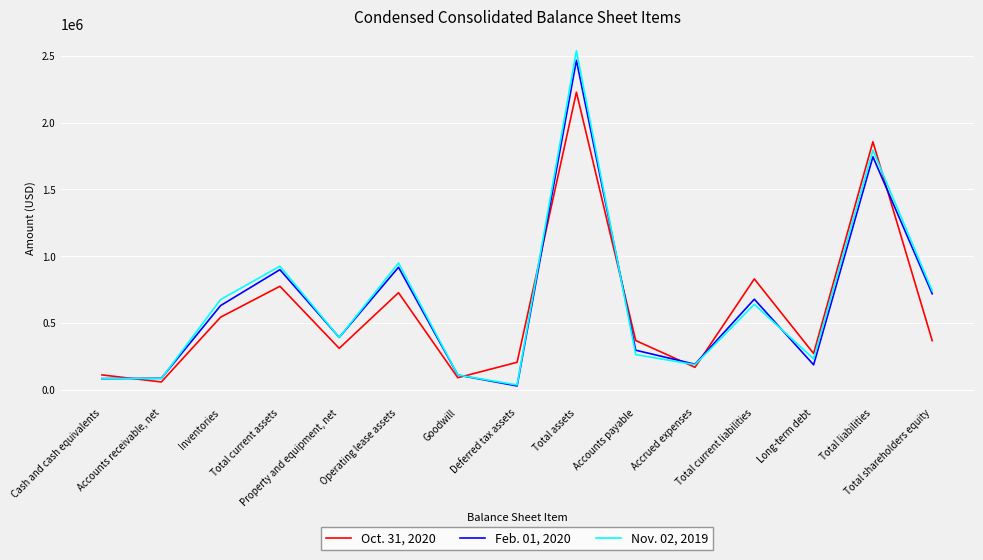

What is the smallest value displayed?

31863